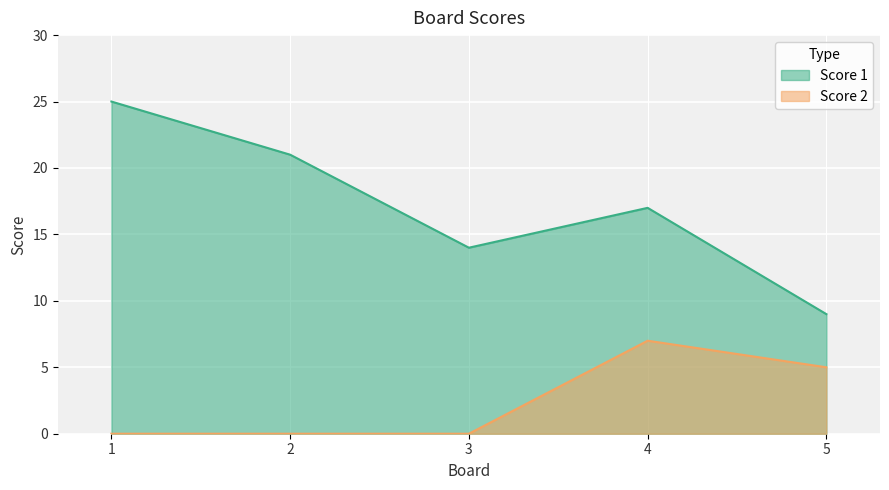

Which series has the largest range (max minus min)?

Score 1